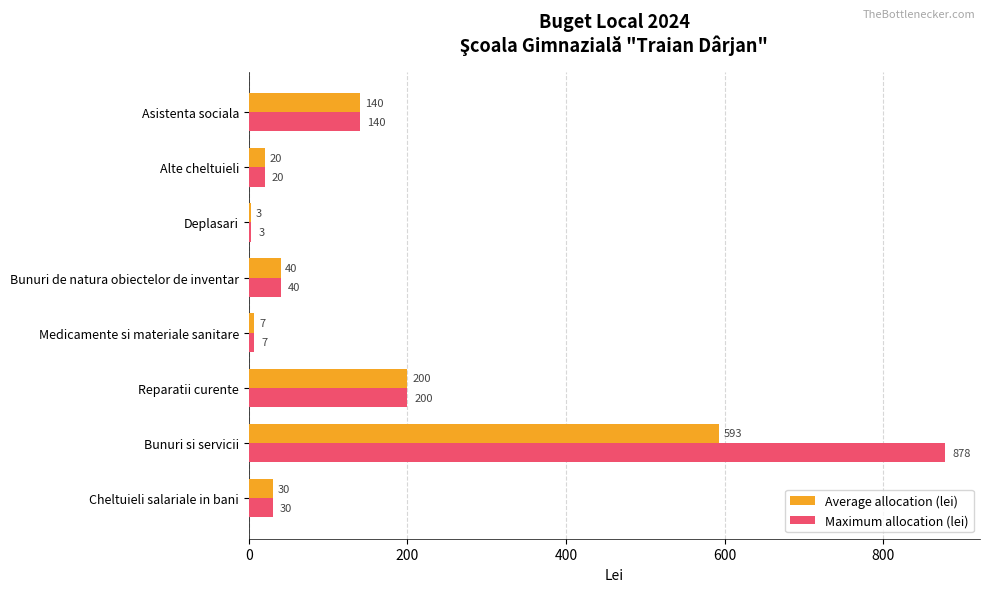

Is it true that Average allocation (lei) equals 140 at Asistenta sociala?

True